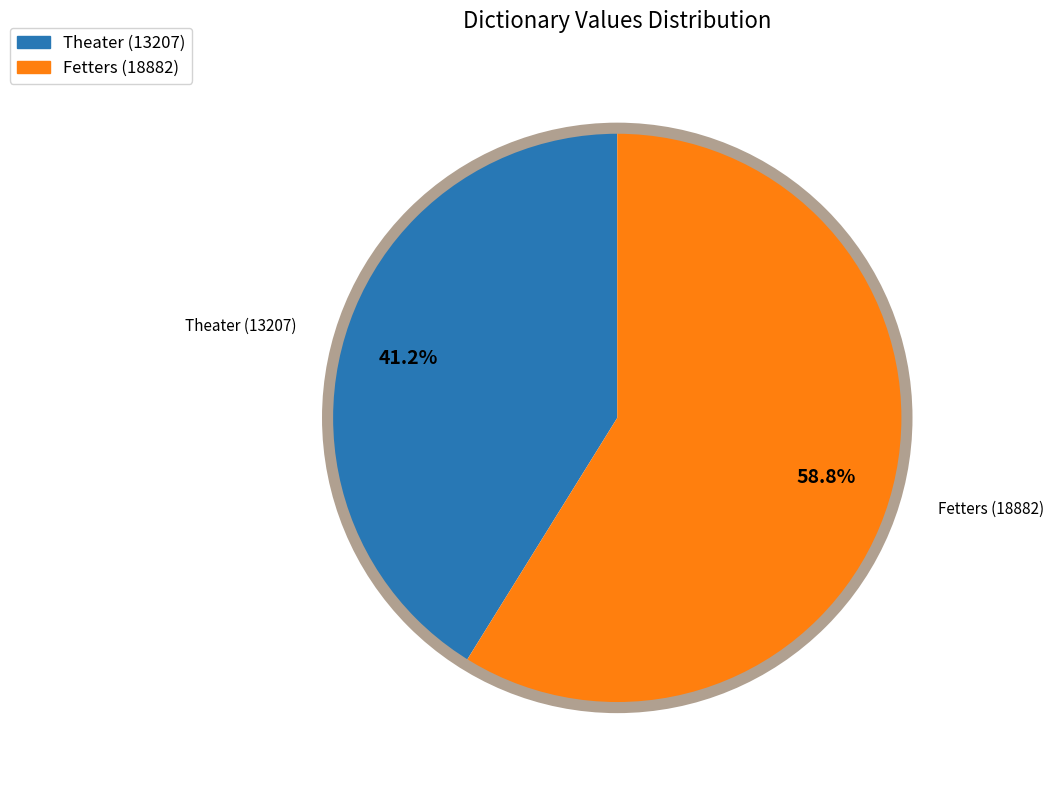

The Theater (13207) slice represents 51% of the pie. True or false?

False